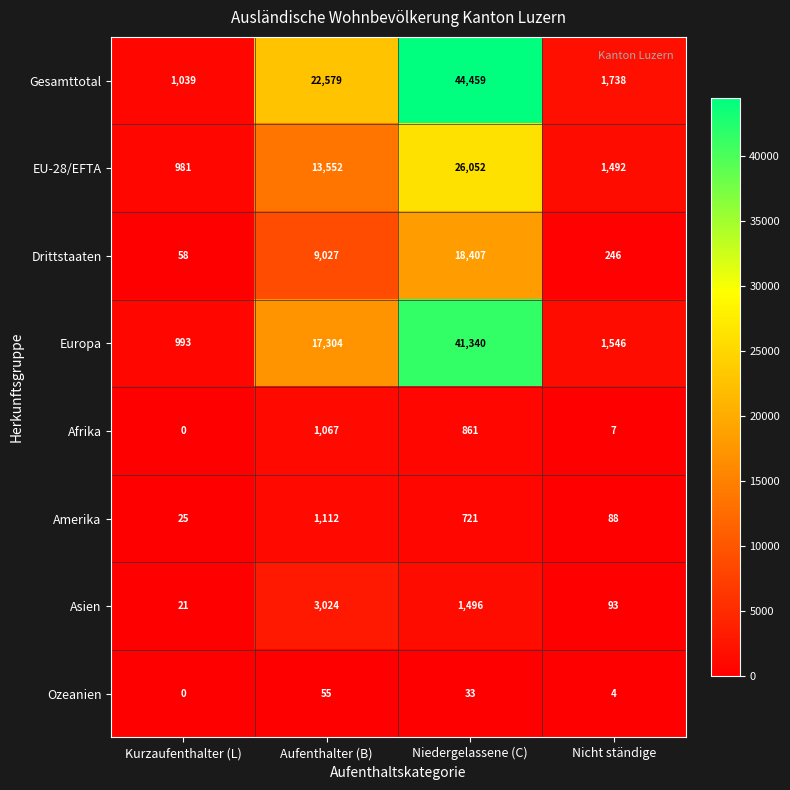

What is the difference between the maximum and minimum values in the Europa series?

40347